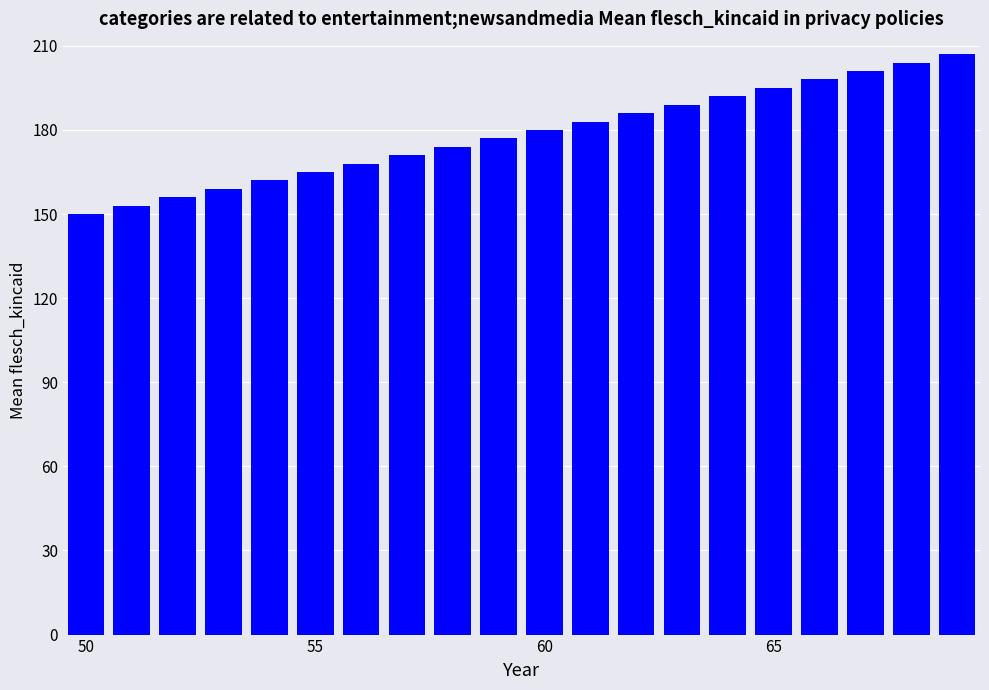

What is the smallest value displayed?

150